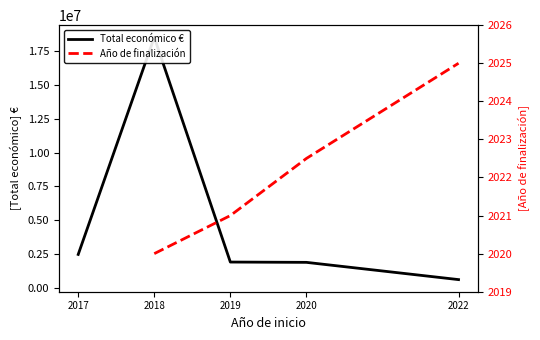

True or false: Año de finalización has more than 0 interior local peaks.

False